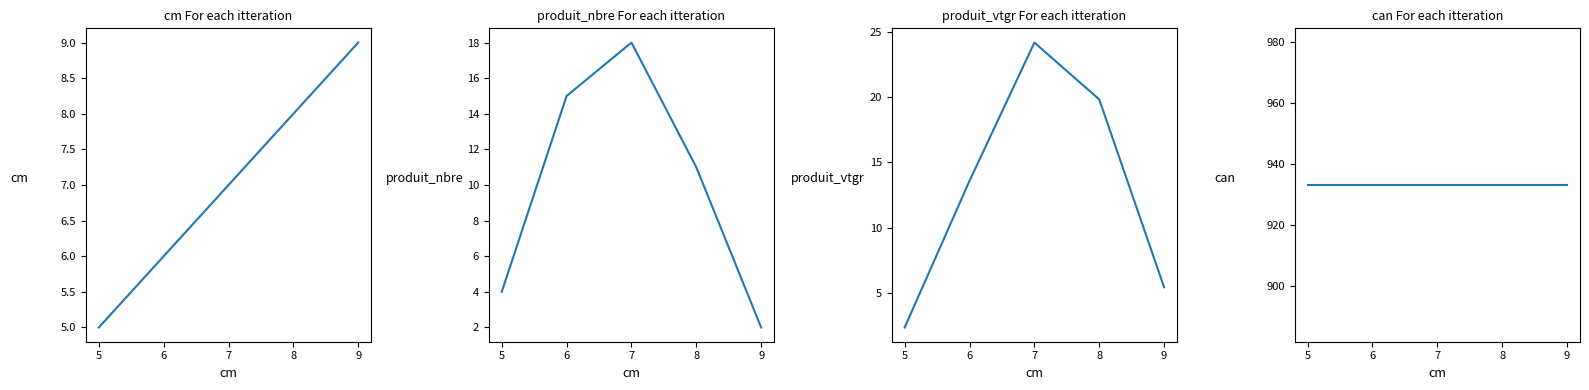

After their last crossing, which series has the higher values: cm or produit_nbre?

cm